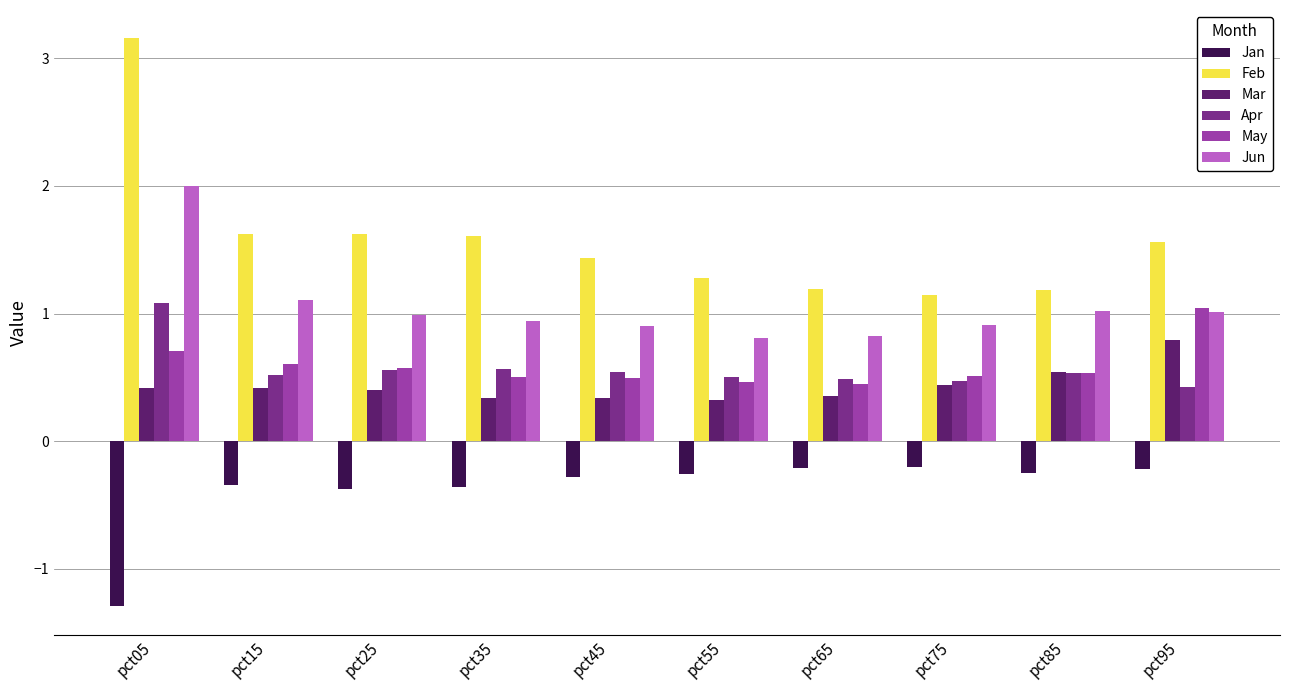

What is the sum of all Apr values?

5.7